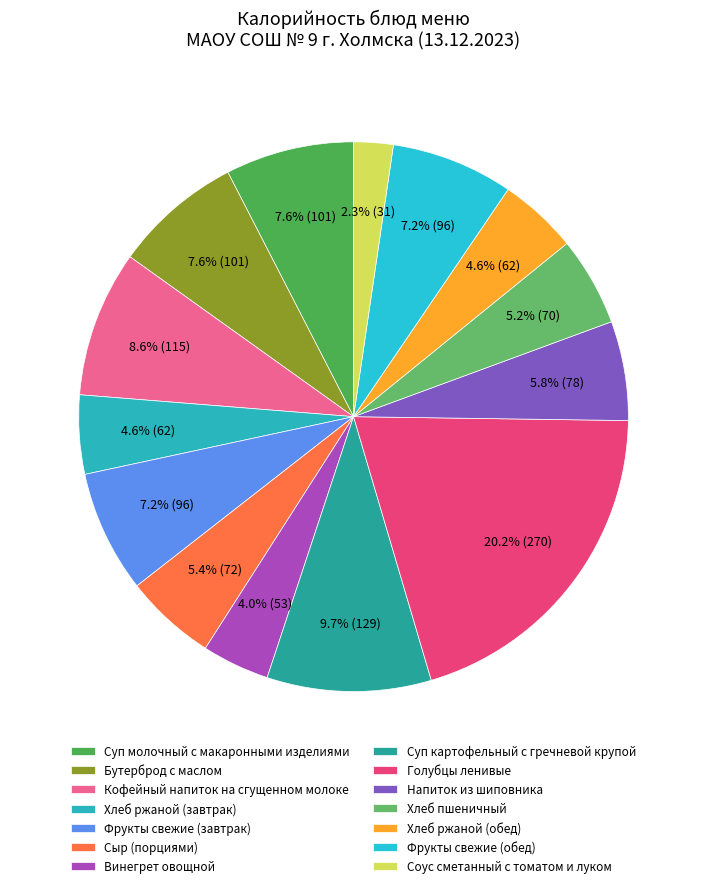

What percentage is the Напиток из шиповника slice, to the nearest percent?

6%